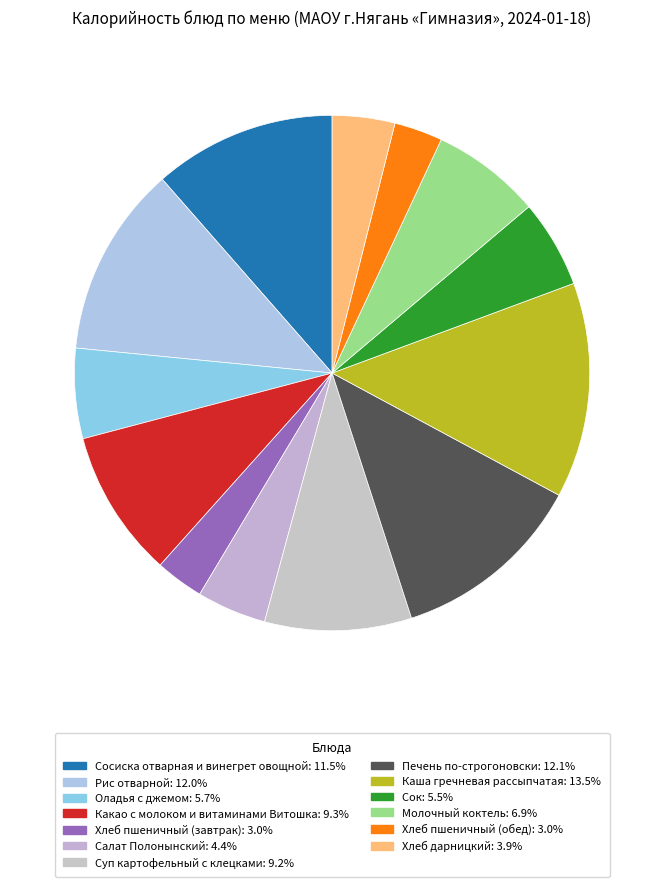

How many slices are in this pie chart?

13